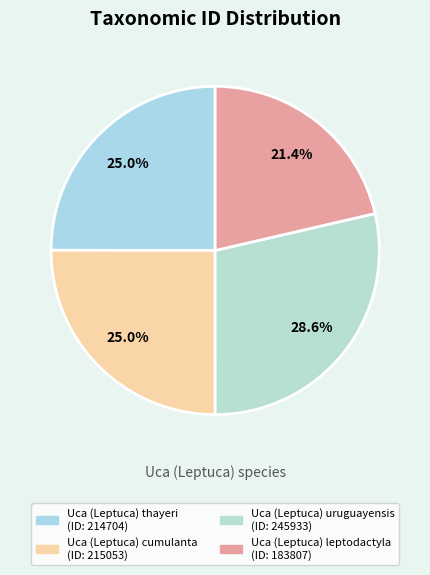

True or false: Uca (Leptuca) leptodactyla accounts for 21% of the total.

True